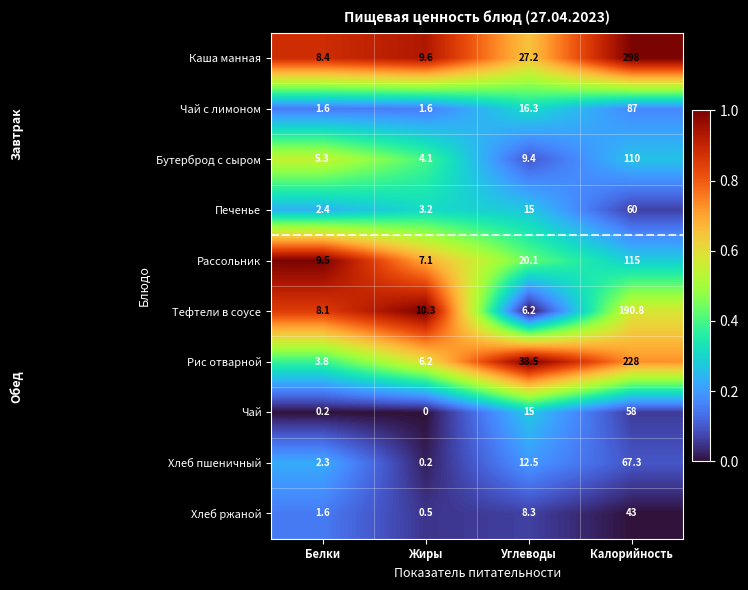

What is the difference between the second highest and second lowest values in the Тефтели в соусе series?

2.2